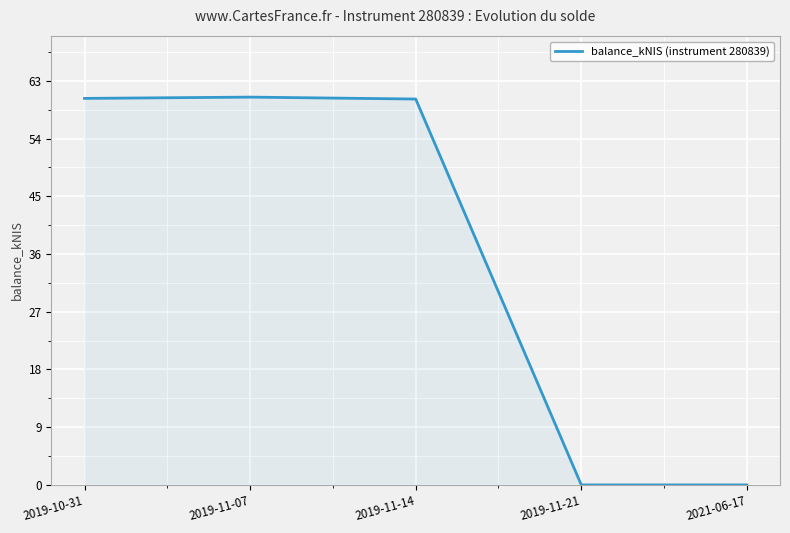

What position from the left is 2021-06-17?

5